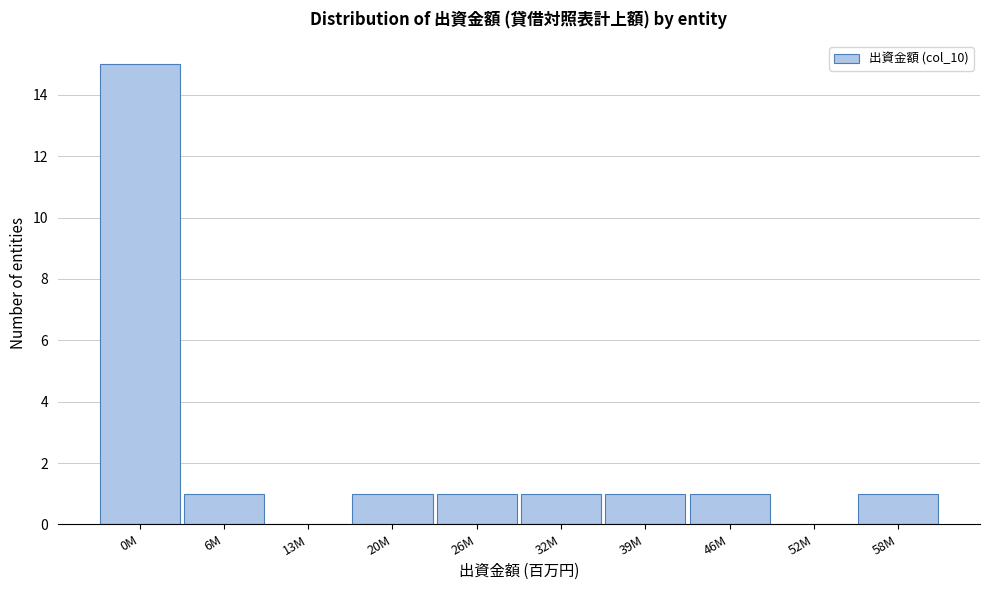

Reading right to left, extract all data points from this chart.

58M=1	52M=0	46M=1	39M=1	32M=1	26M=1	20M=1	13M=0	6M=1	0M=15